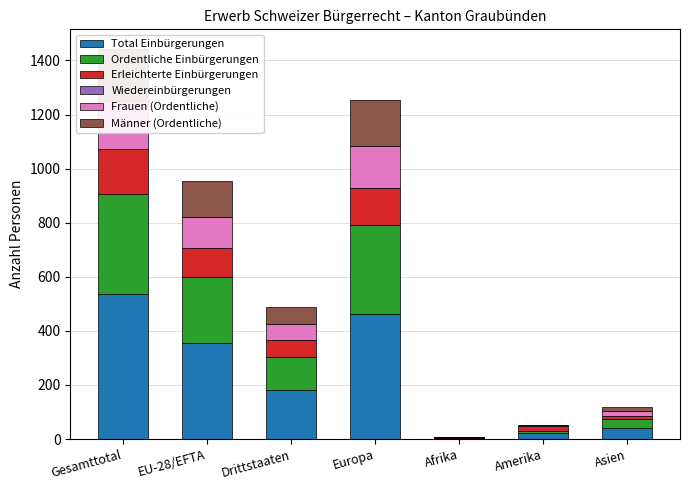

How many data points in Frauen (Ordentliche) are less than 61?

3